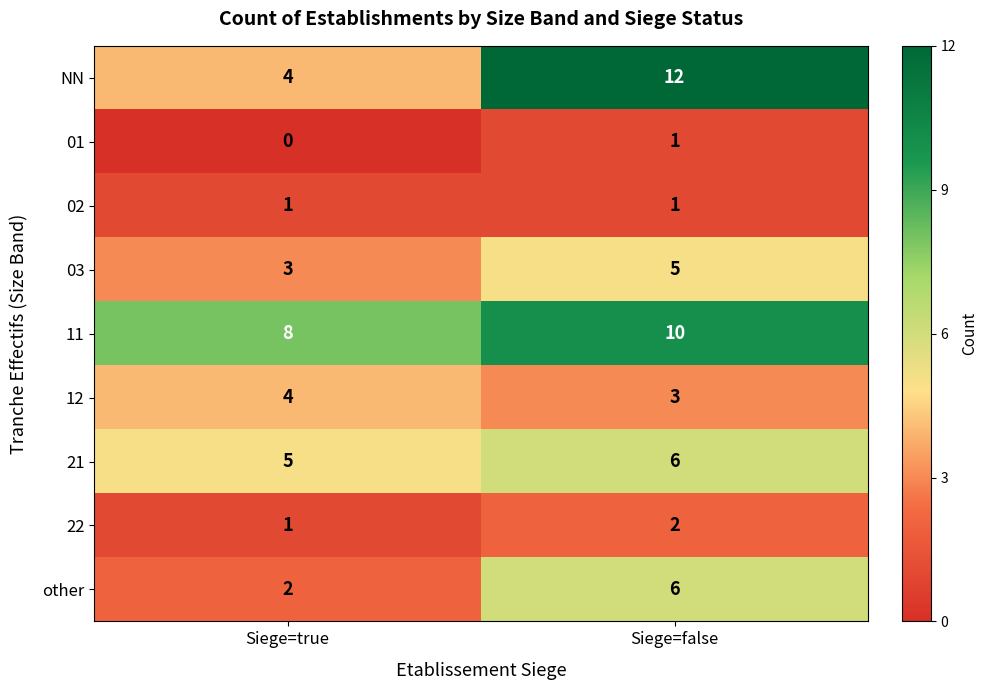

True or false: 21 has a value of 5 at Siege=true.

True